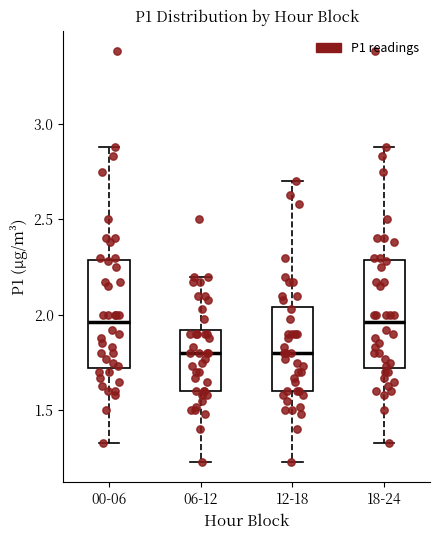

Reading left to right, read every box against the y-axis: the position of its median line, the range the box covers, and the ends of its whiskers. The values are not printed on the chart, so give them approximately, as read against the axis.

00-06: median 1.95, box 1.70 to 2.30, whiskers 1.35 to 2.90
06-12: median 1.80, box 1.60 to 1.90, whiskers 1.25 to 2.20
12-18: median 1.80, box 1.60 to 2.05, whiskers 1.25 to 2.70
18-24: median 1.95, box 1.70 to 2.30, whiskers 1.35 to 2.90